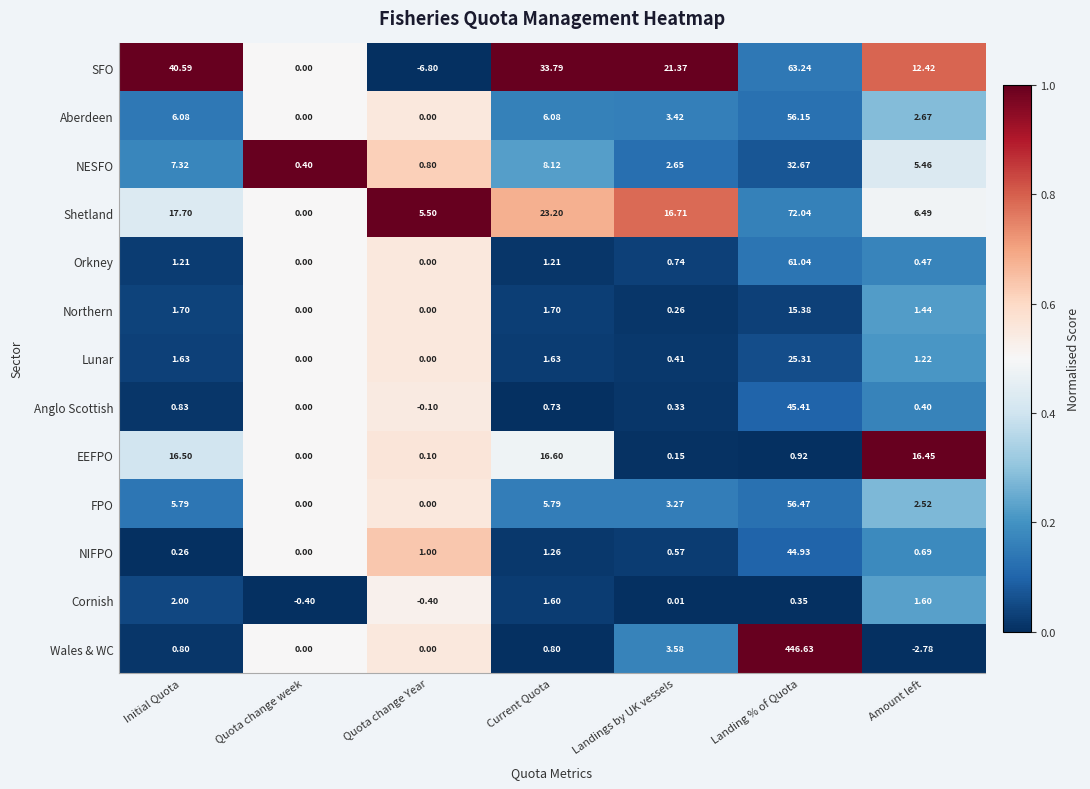

What is the spread (max minus min) of values at Quota change week?

0.8